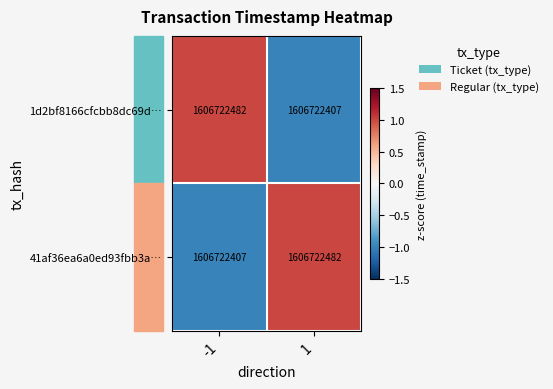

List the series in order of their peak value, highest first.

1d2bf8166cfcbb8dc69d…, 41af36ea6a0ed93fbb3a…